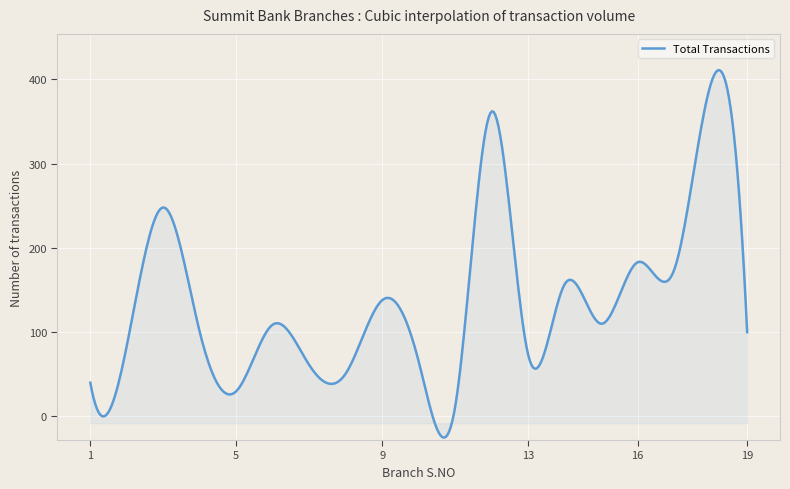

What is the minimum value shown in the chart?

-25.1